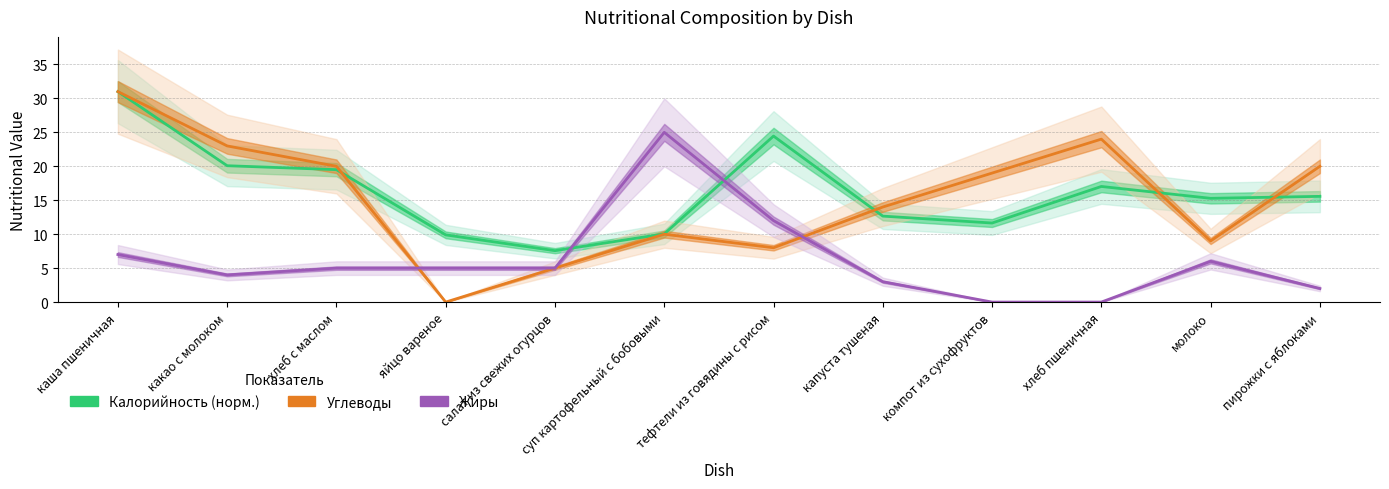

What position from the right is пирожки с яблоками?

1